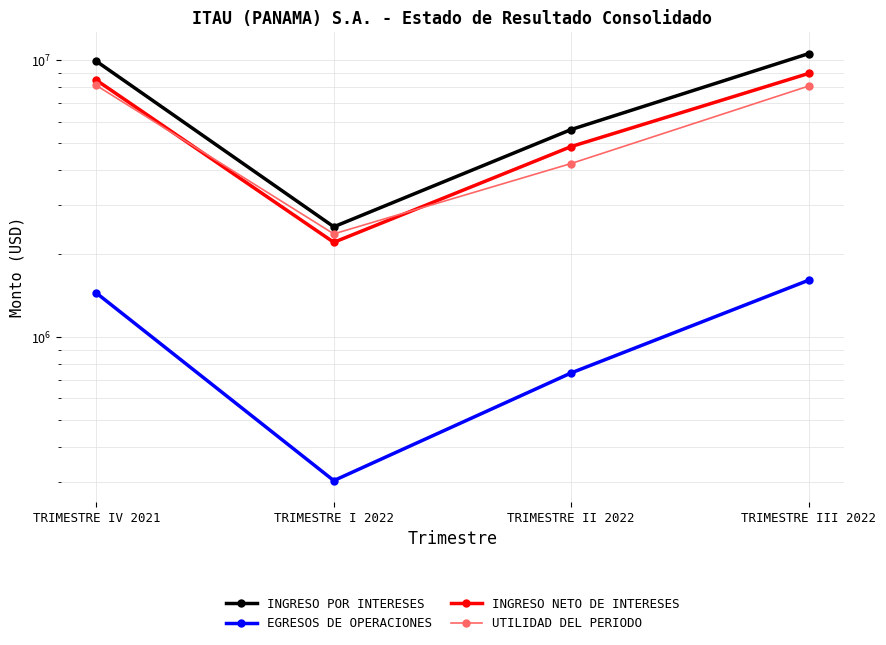

Is the value of EGRESOS DE OPERACIONES at TRIMESTRE III 2022 greater than the value of INGRESO NETO DE INTERESES at TRIMESTRE III 2022?

No